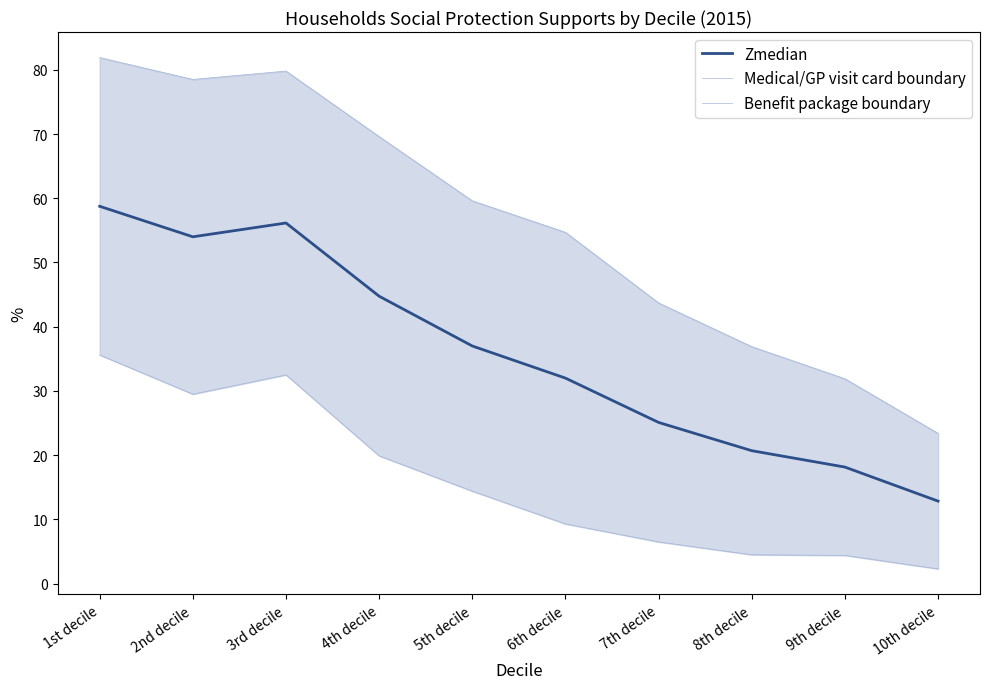

True or false: Medical/GP visit card boundary and Benefit package boundary intersect in this chart.

False